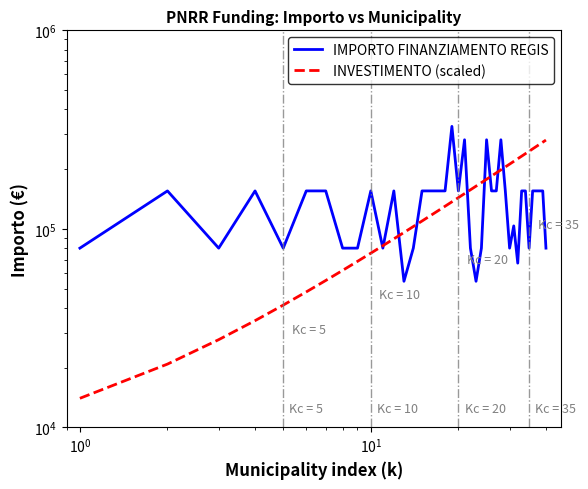

Reading right to left, what are all the values shown in this chart?

IMPORTO FINANZIAMENTO REGIS: 79922.0	155234.0	155234.0	155234.0	155234.0	79922.0	155234.0	155234.0	67167.0	103444.0	79922.0	155234.0	280932.0	155234.0	155234.0	280932.0	79922.0	54412.0	79922.0	280932.0	155234.0	328160.0	155234.0	155234.0	155234.0	155234.0	79922.0	54412.0	155234.0	79922.0	155234.0	79922.0	79922.0	155234.0	155234.0	79922.0	155234.0	79922.0	155234.0	79922.0
INVESTIMENTO (scaled): 280000.0	273179.5	266359.0	259538.5	252717.9	245897.4	239076.9	232256.4	225435.9	218615.4	211794.9	204974.4	198153.8	191333.3	184512.8	177692.3	170871.8	164051.3	157230.8	150410.3	143589.7	136769.2	129948.7	123128.2	116307.7	109487.2	102666.7	95846.2	89025.6	82205.1	75384.6	68564.1	61743.6	54923.1	48102.6	41282.1	34461.5	27641.0	20820.5	14000.0